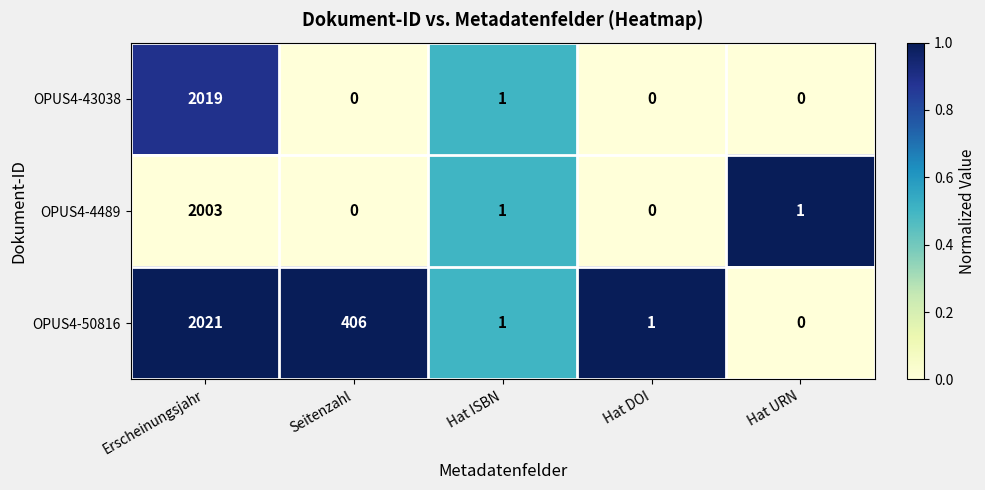

How many categories are shown in the chart?

5